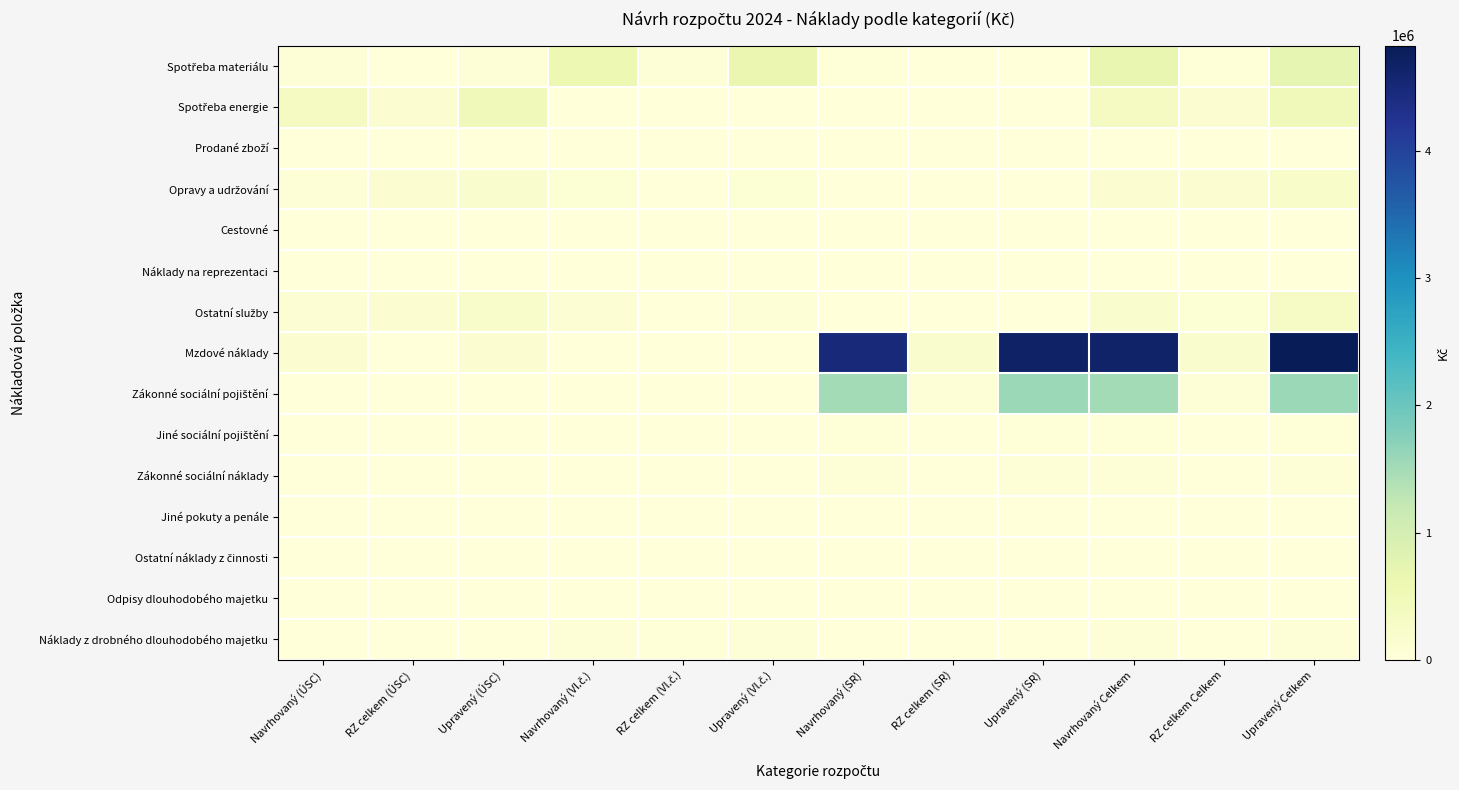

Which category has the lowest value across all series?

RZ celkem (ÚSC)